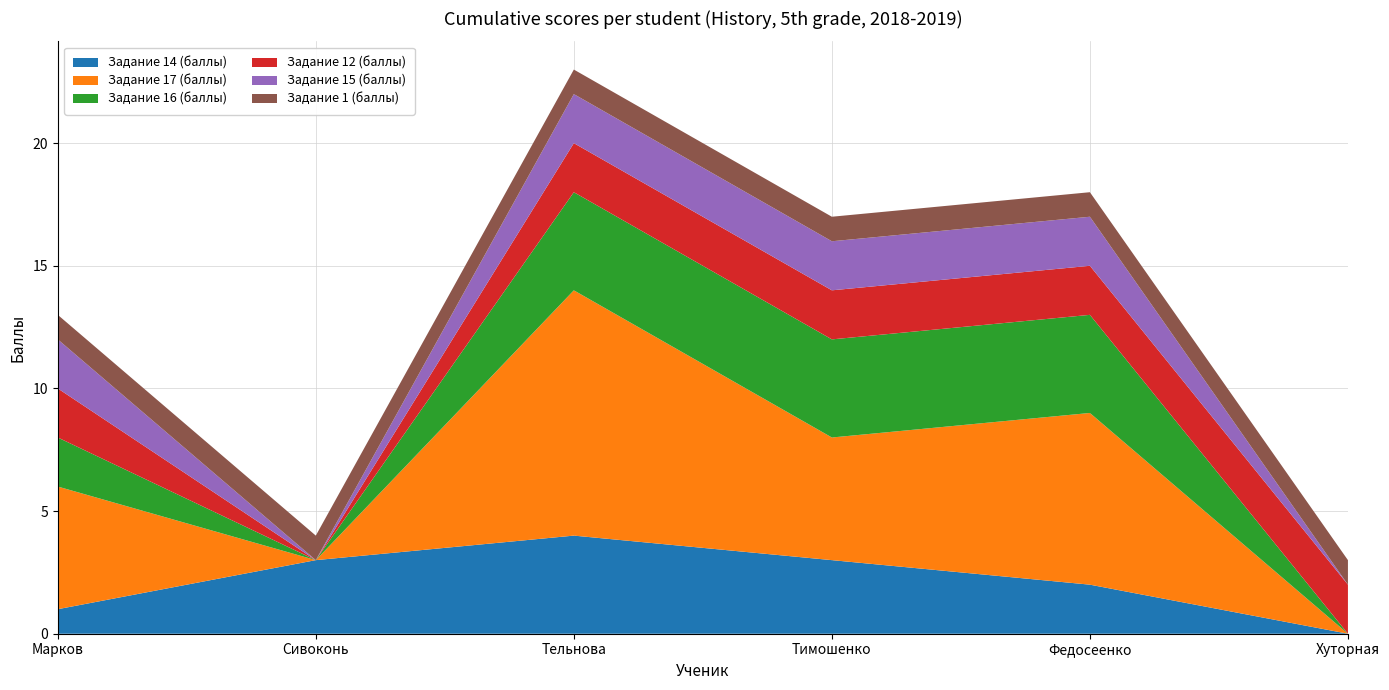

Reading left to right, list all the values displayed in this chart.

Задание 14 (баллы): Марков=1	Сивоконь=3	Тельнова=4	Тимошенко=3	Федосеенко=2	Хуторная=0
Задание 17 (баллы): Марков=5	Сивоконь=0	Тельнова=10	Тимошенко=5	Федосеенко=7	Хуторная=0
Задание 16 (баллы): Марков=2	Сивоконь=0	Тельнова=4	Тимошенко=4	Федосеенко=4	Хуторная=0
Задание 12 (баллы): Марков=2	Сивоконь=0	Тельнова=2	Тимошенко=2	Федосеенко=2	Хуторная=2
Задание 15 (баллы): Марков=2	Сивоконь=0	Тельнова=2	Тимошенко=2	Федосеенко=2	Хуторная=0
Задание 1 (баллы): Марков=1	Сивоконь=1	Тельнова=1	Тимошенко=1	Федосеенко=1	Хуторная=1